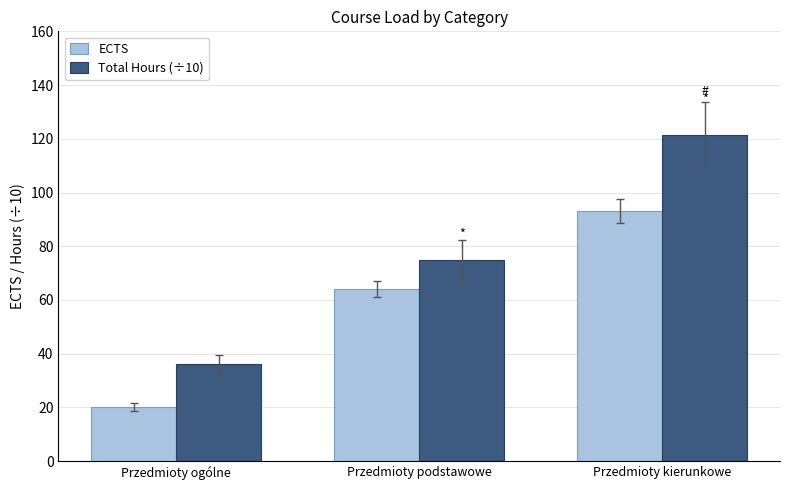

What is the smallest value displayed?

20.0